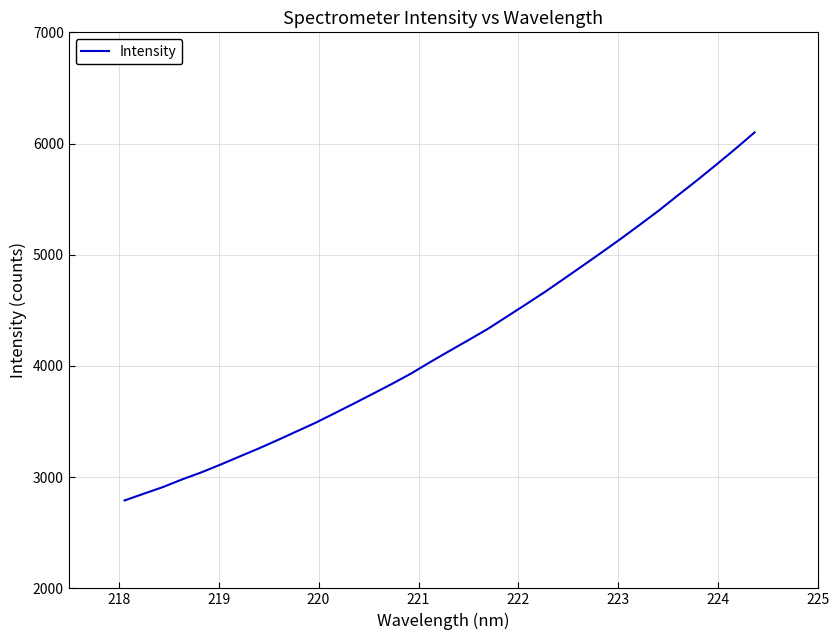

What is the maximum value shown in the chart?

6100.0